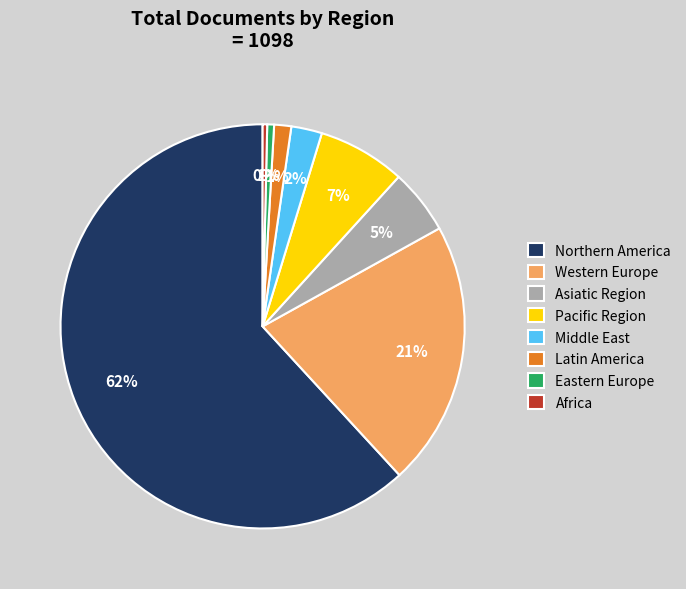

The Africa slice represents 0% of the pie. True or false?

True